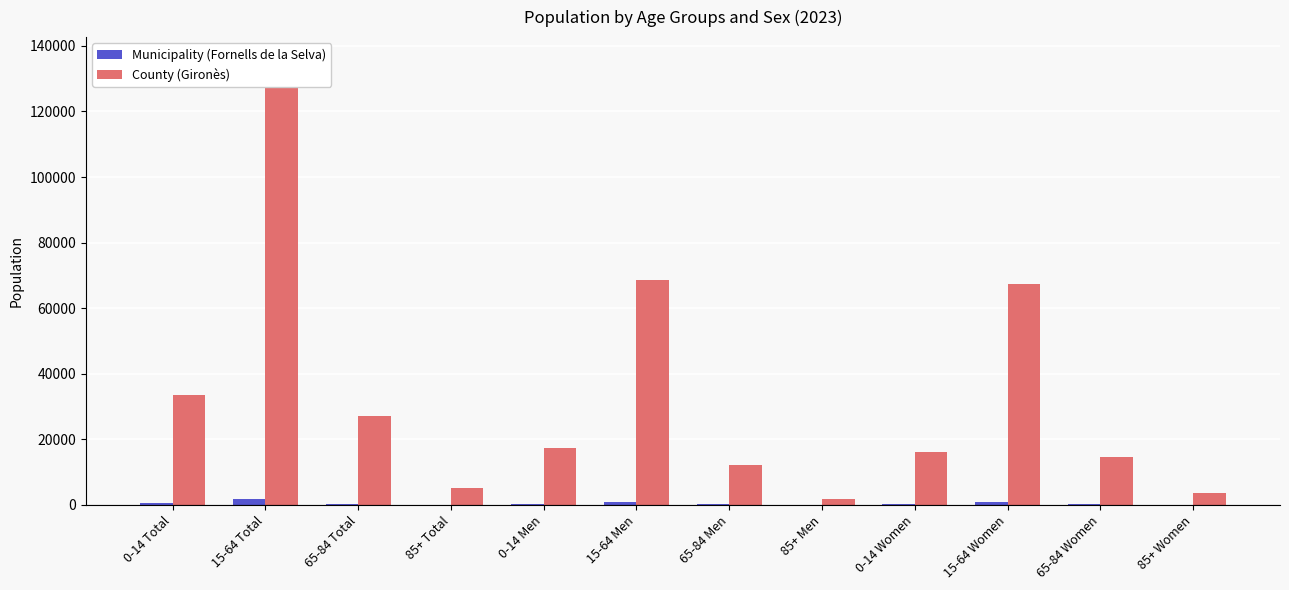

Between 15-64 Total and 0-14 Women, which series saw the biggest shift?

County (Gironès)